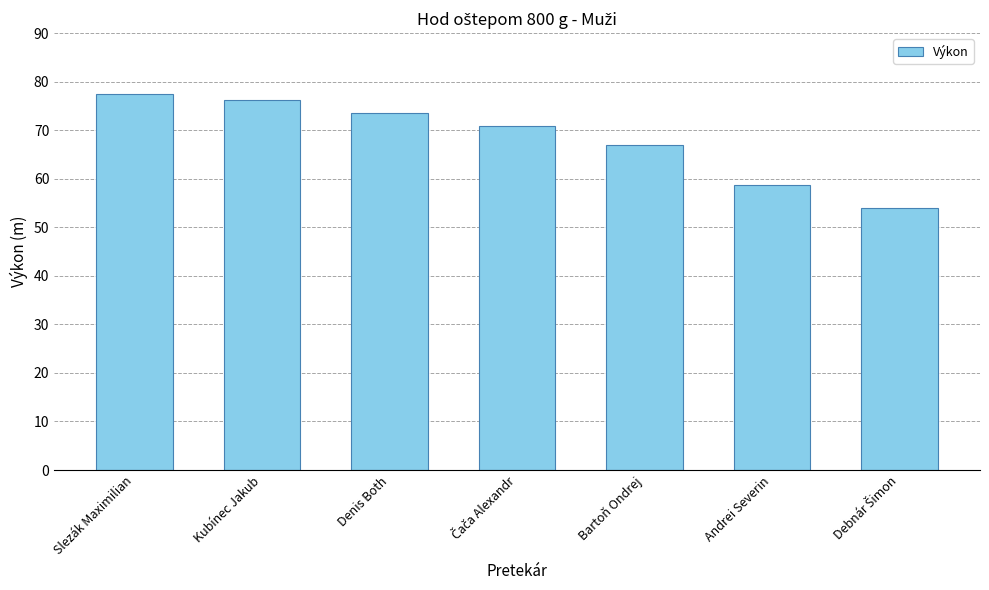

What is the difference between the second highest and minimum values?

22.2